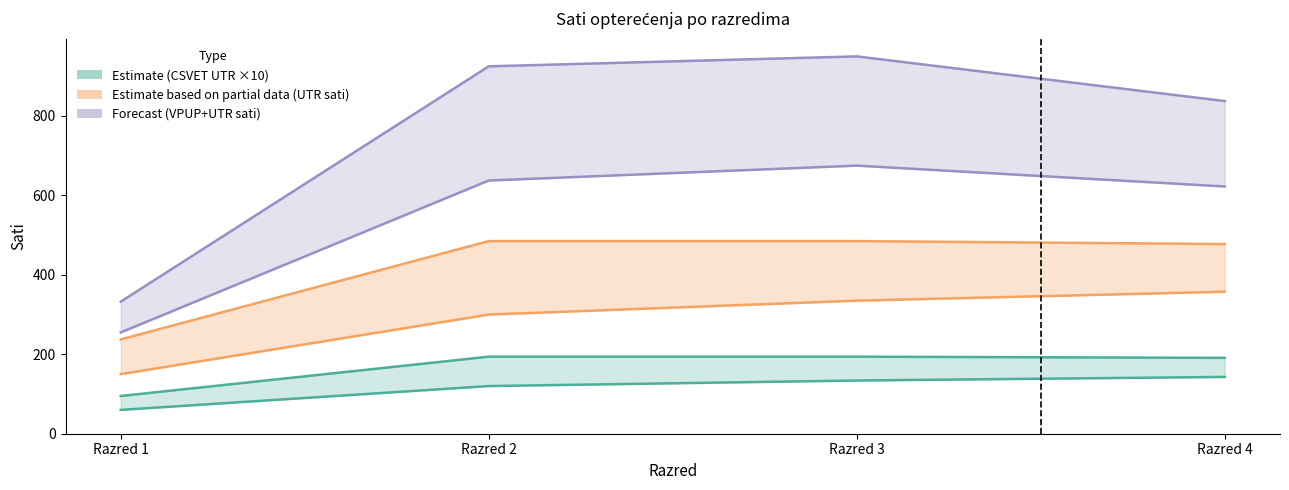

What is the spread (max minus min) of values at Razred 1?

237.5